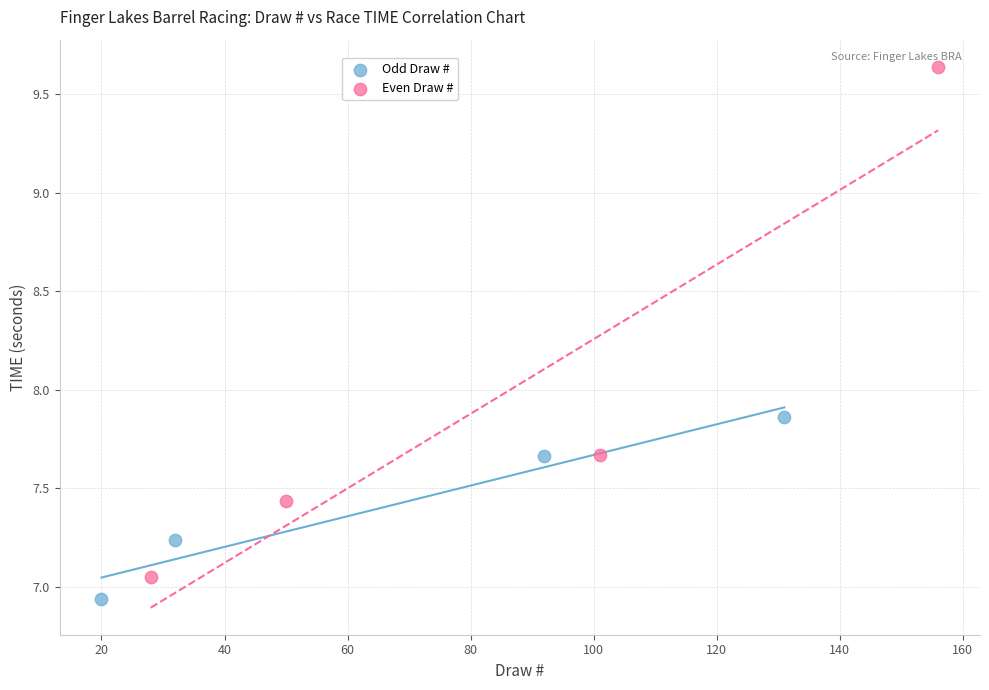

What are all the series names shown in the legend?

Odd Draw #, Even Draw #